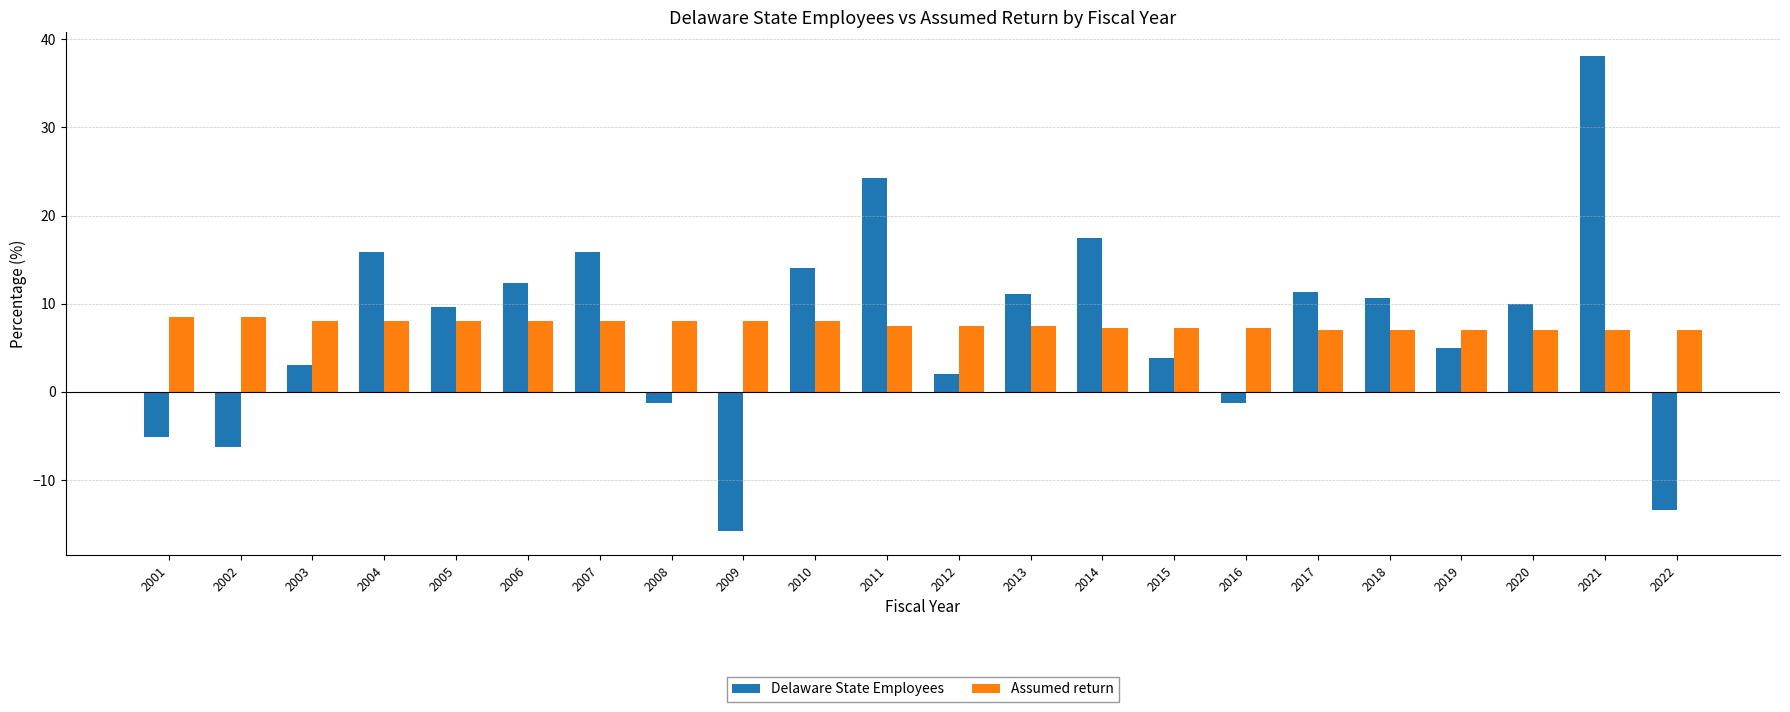

What is the approximate value of Assumed return at 2017?

7.0